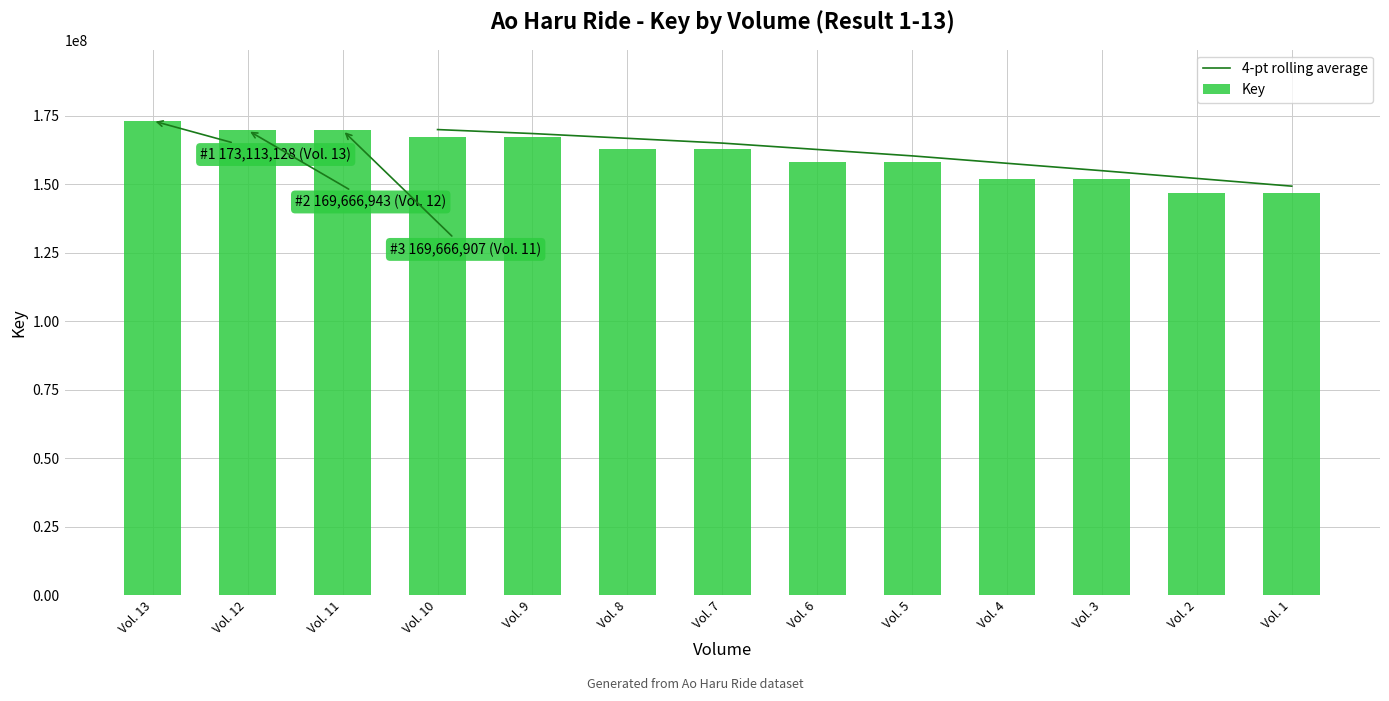

Is it true that the value at Vol. 5 is 231665802?

False